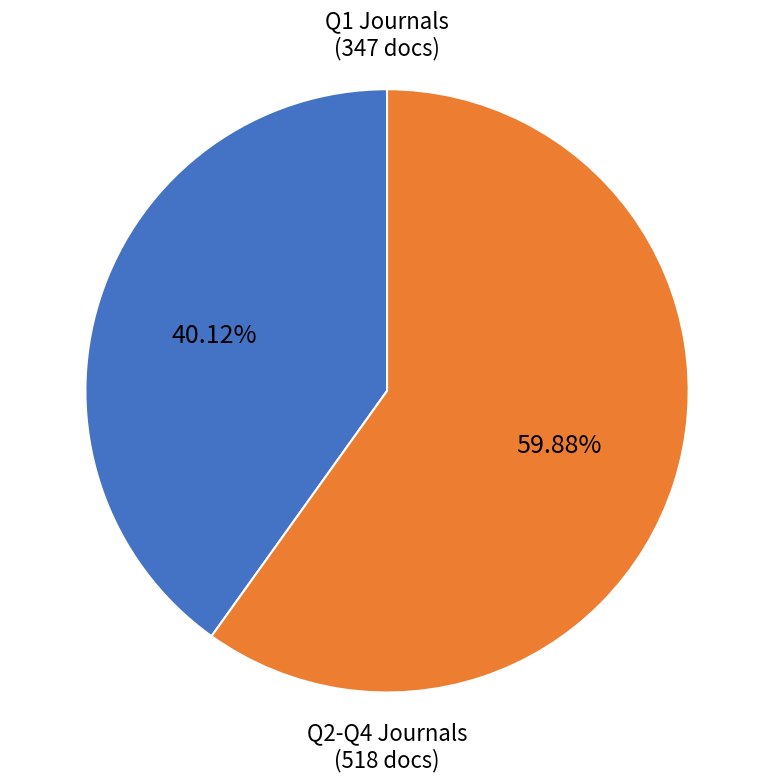

Is there any slice that represents more than half of the pie?

Yes